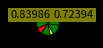

How many slices are in this pie chart?

9